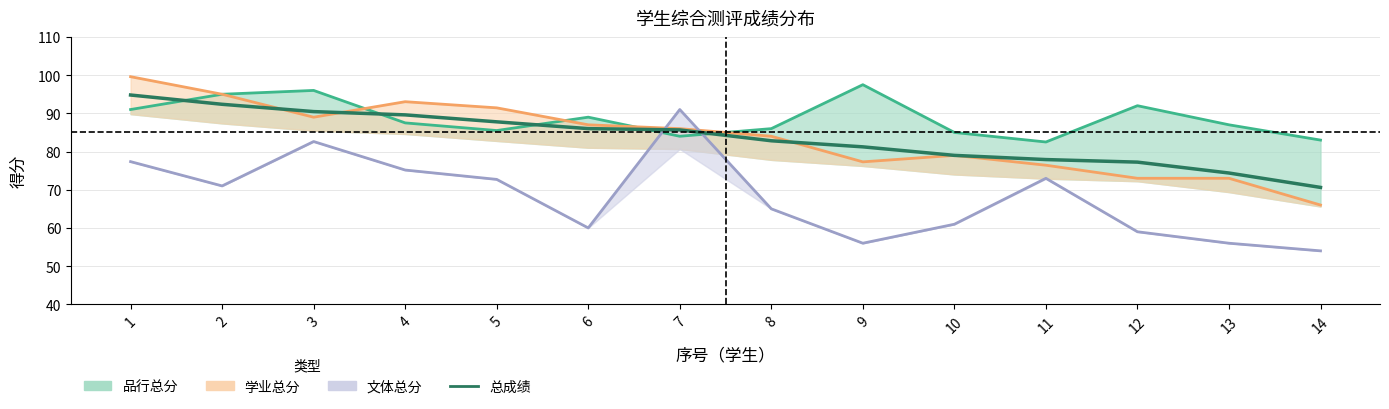

Which category has the lowest value across all series?

14